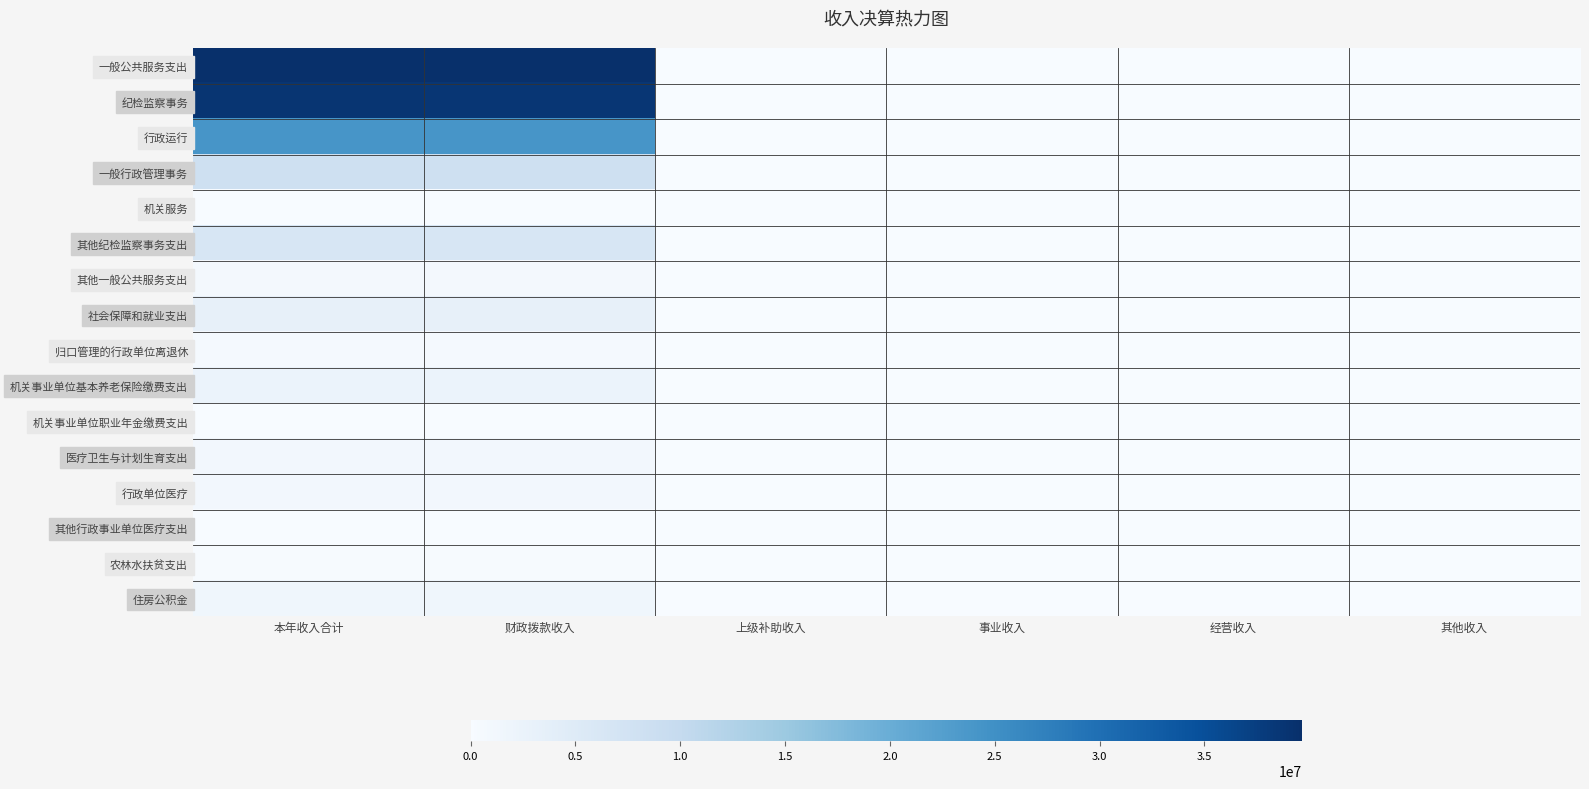

Which series has the largest range (max minus min)?

一般公共服务支出